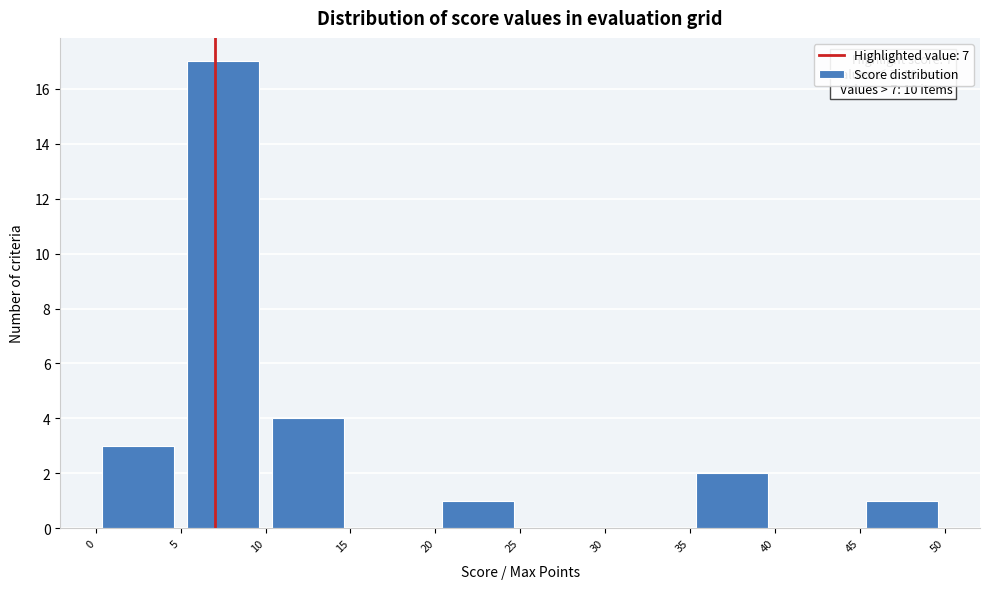

Which range on the x-axis has the tallest bar?

5 to 10